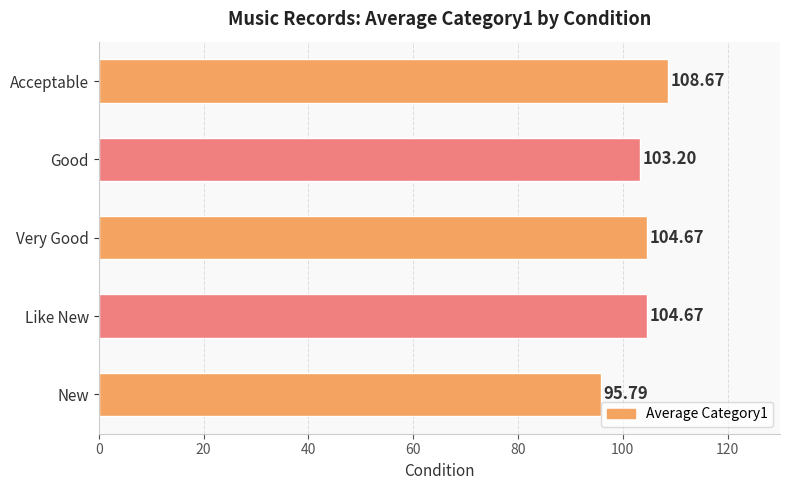

What is the maximum value shown in the chart?

108.7